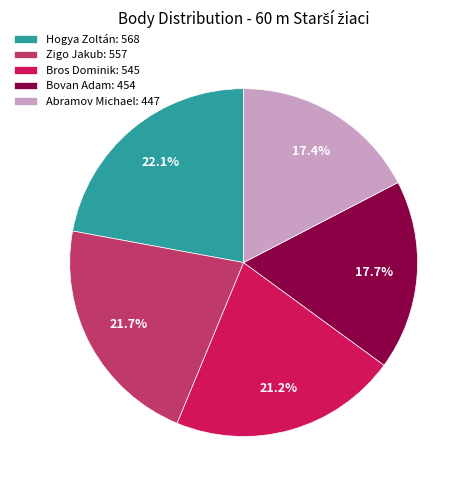

To the nearest percent, what is the difference between the largest and smallest slice percentages?

5%